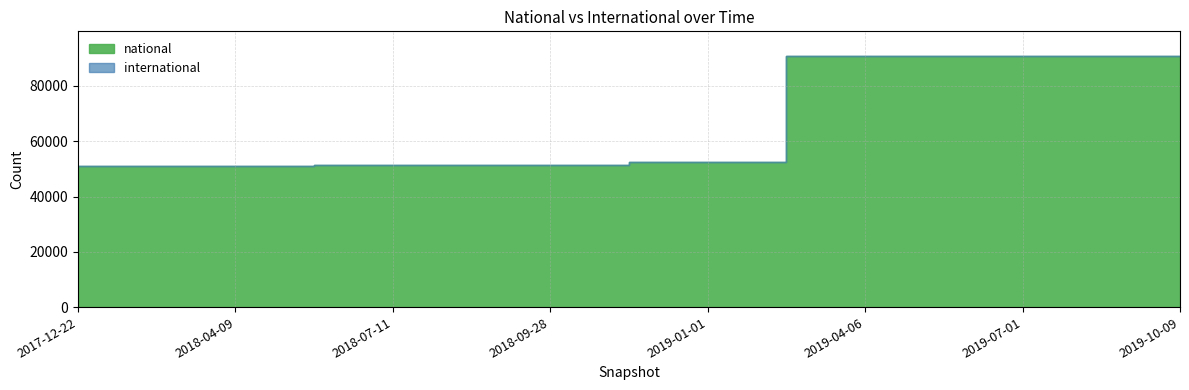

What is the difference between the maximum and second lowest values in the international series?

23